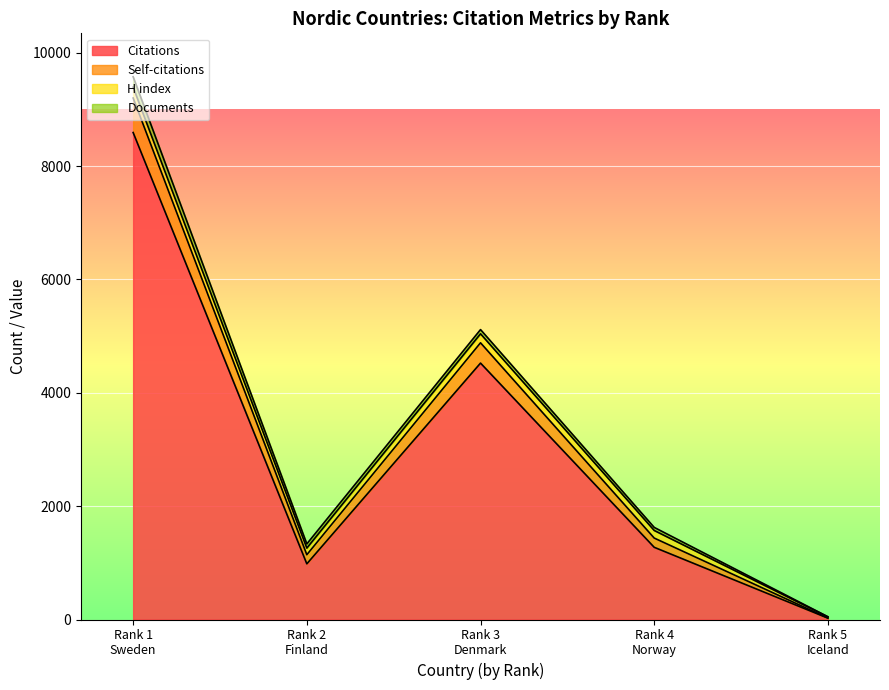

What is the difference between the second highest and second lowest values in the Self-citations series?

197